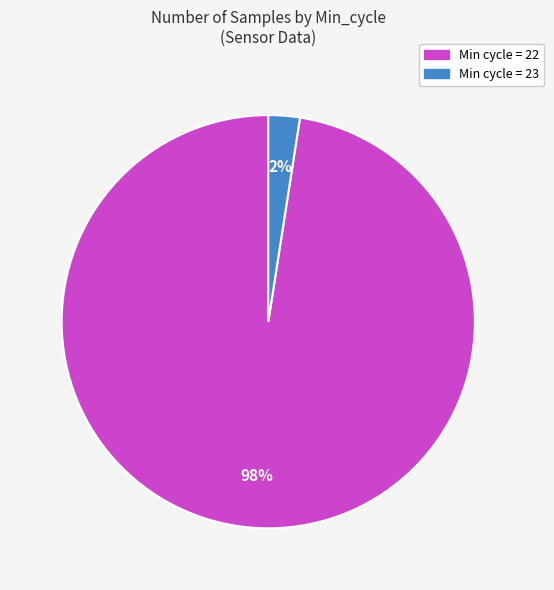

Does any single category account for the majority?

Yes